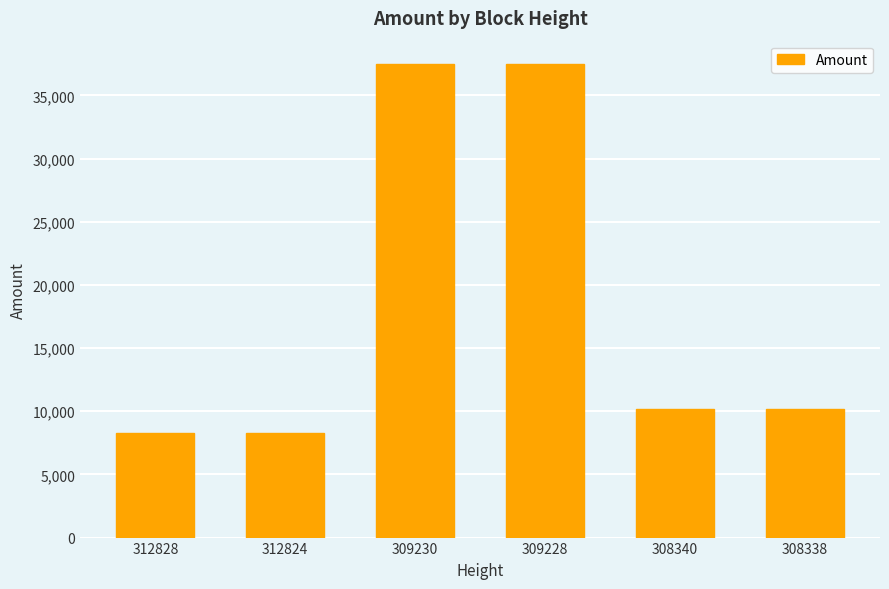

Count the number of categories in the chart.

6